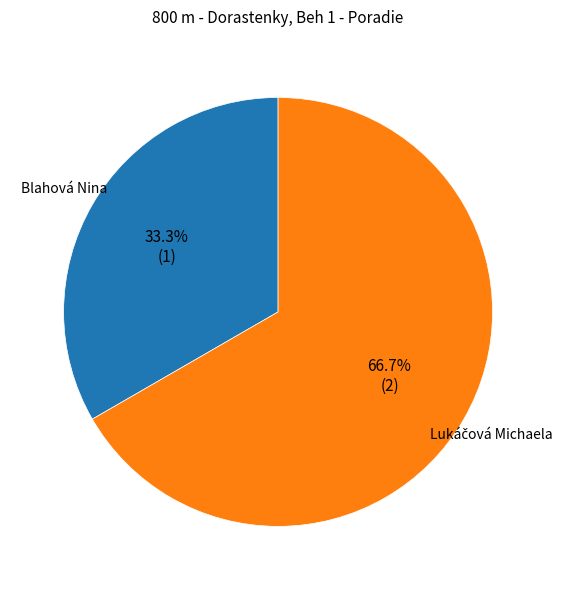

How much of the chart is everything except Blahová Nina?

66.7%